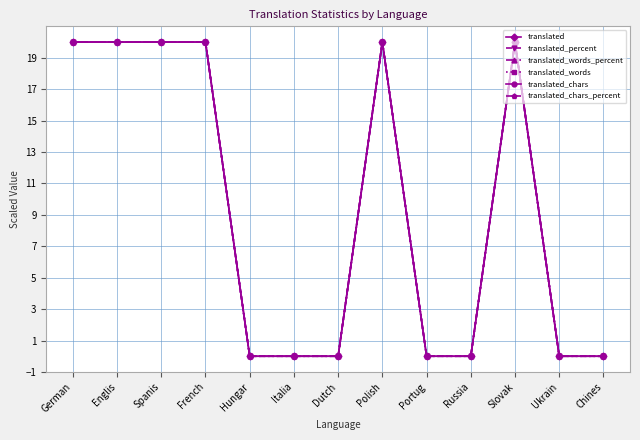

Is this an area chart (filled region under the line)?

No